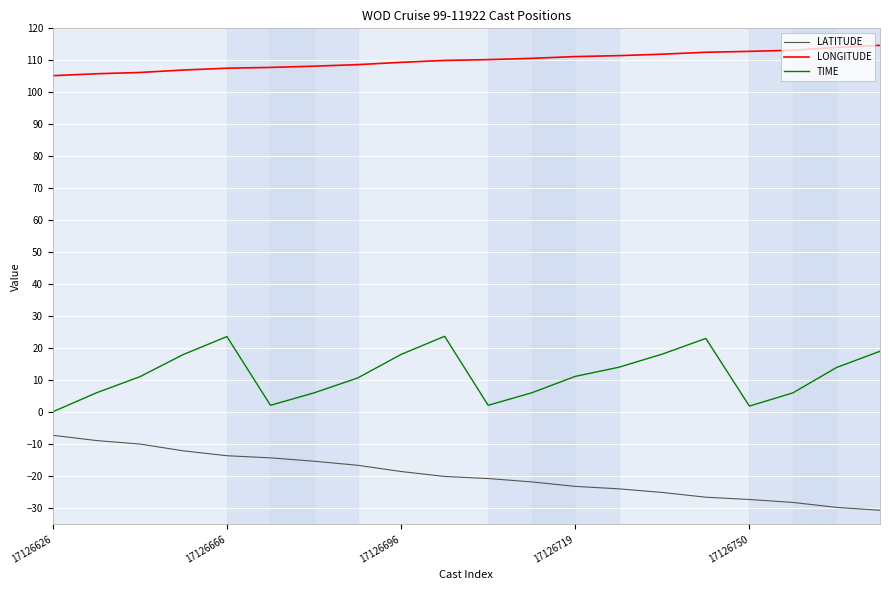

Rank the series by their average value, from lowest to highest.

LATITUDE, TIME, LONGITUDE